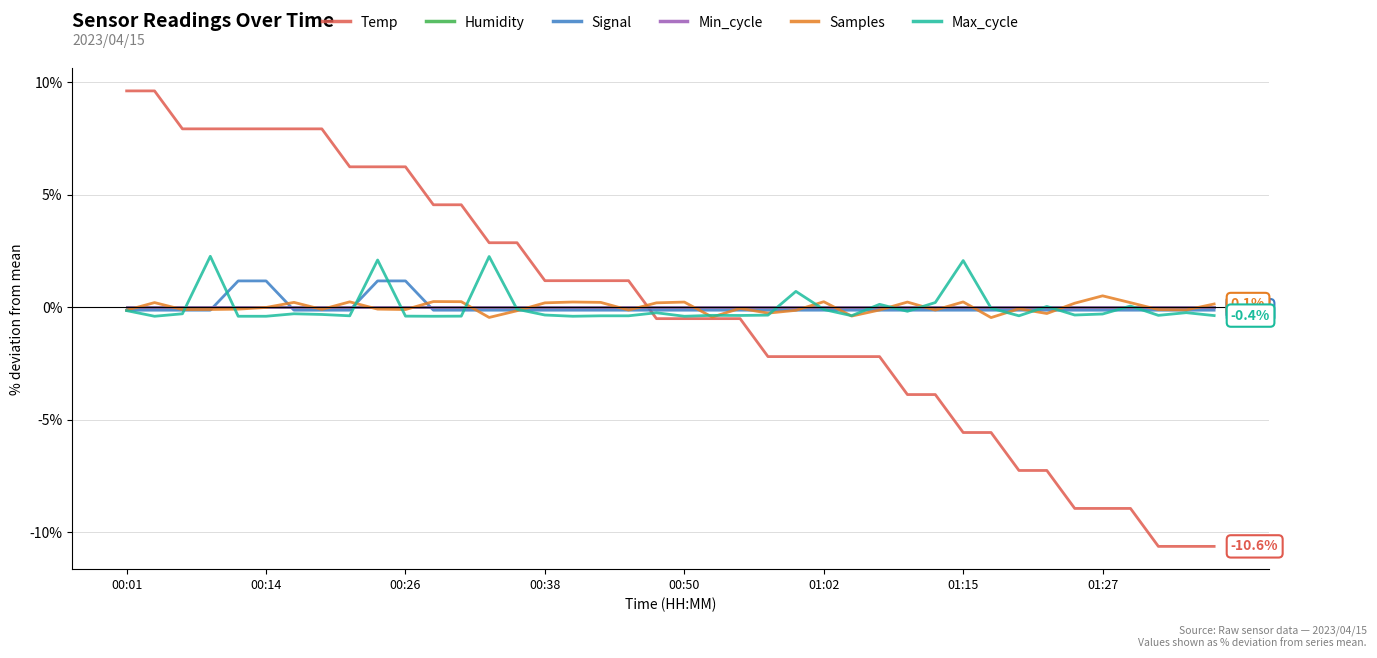

Between which two adjacent categories do Humidity and Temp first intersect?

18 and 19